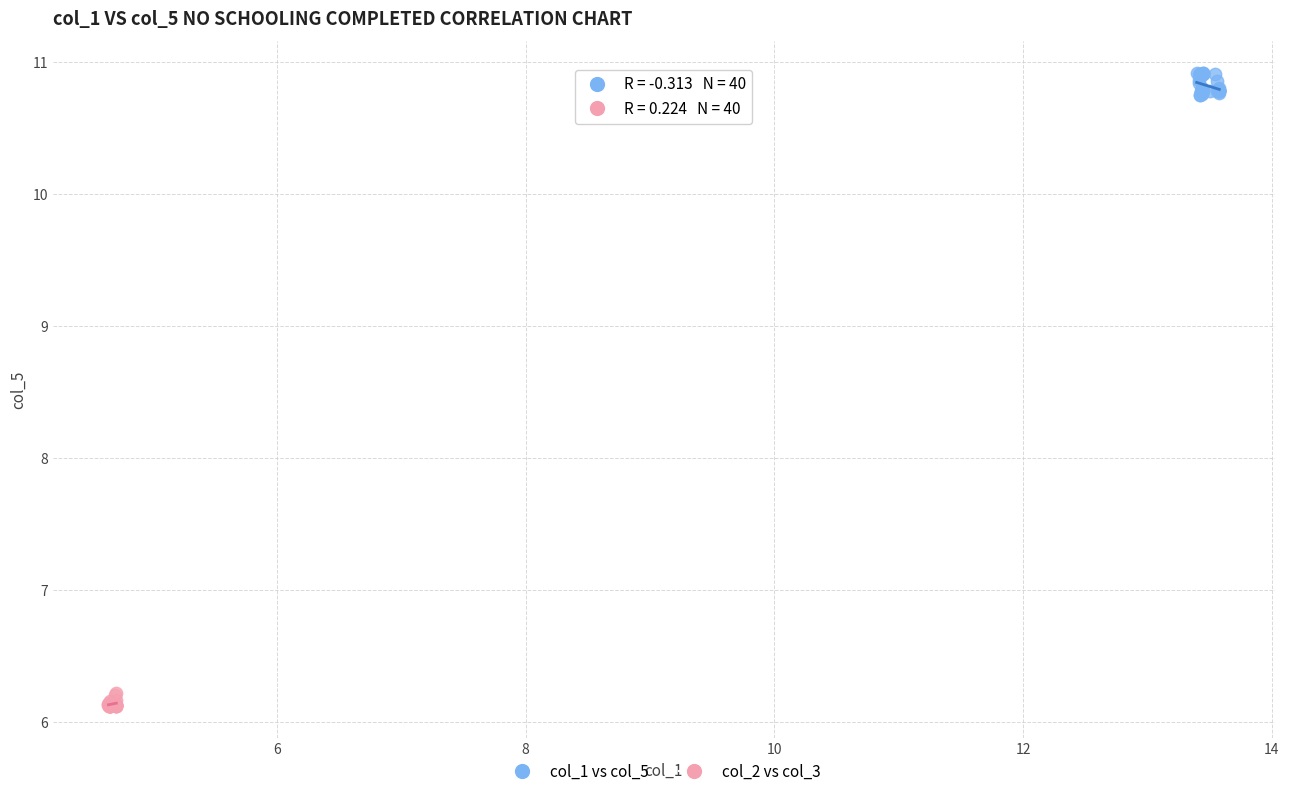

What are all the series names shown in the legend?

col_1 vs col_5, col_2 vs col_3